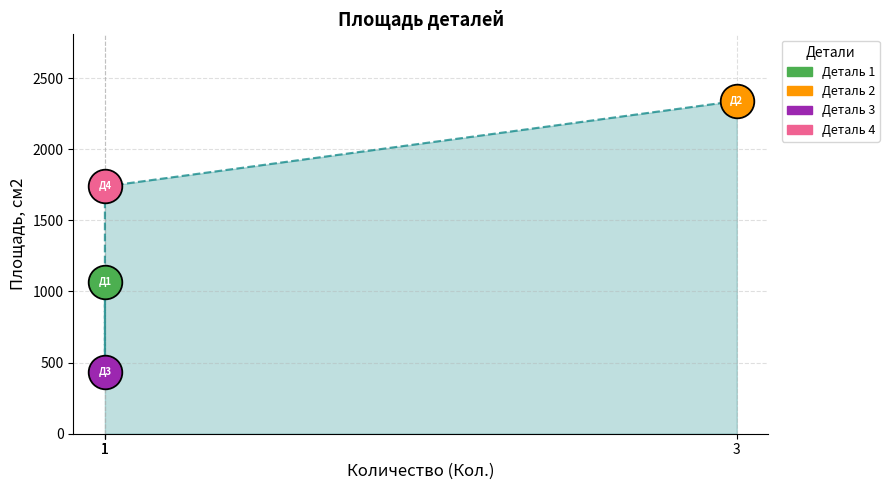

What is the change in value from Деталь 3 to Деталь 4?

+1307